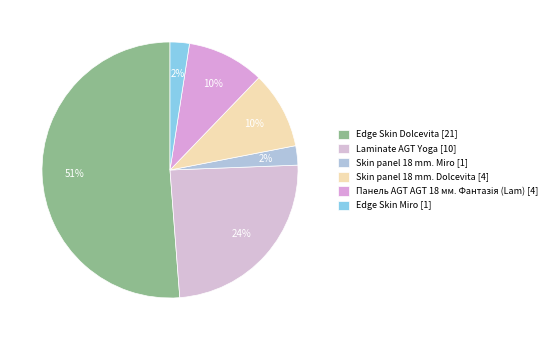

How many slices are in this pie chart?

6